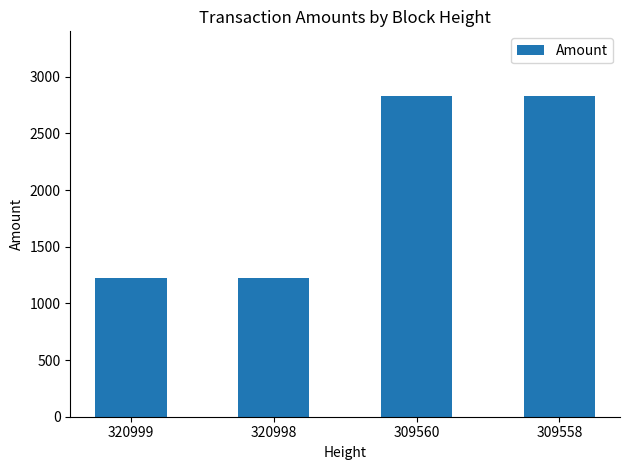

Is it true that the value at 320999 is 1222?

True